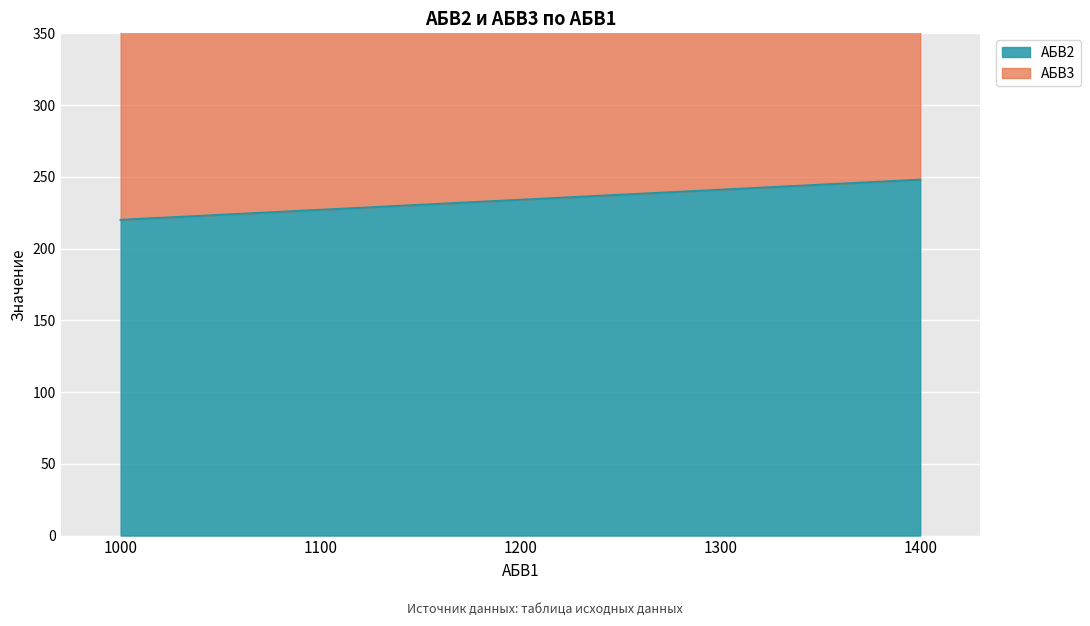

The value of АБВ3 at 1000 is 754. True or false?

False